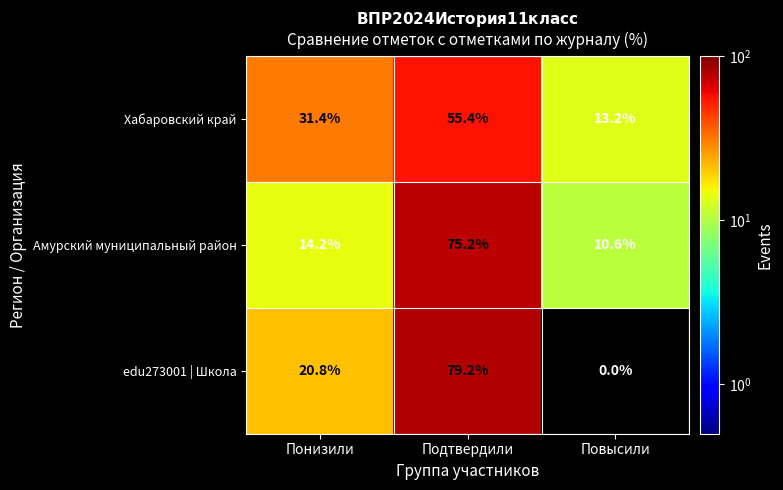

The Хабаровский край series shows 31.4 at Понизили. True or false?

True